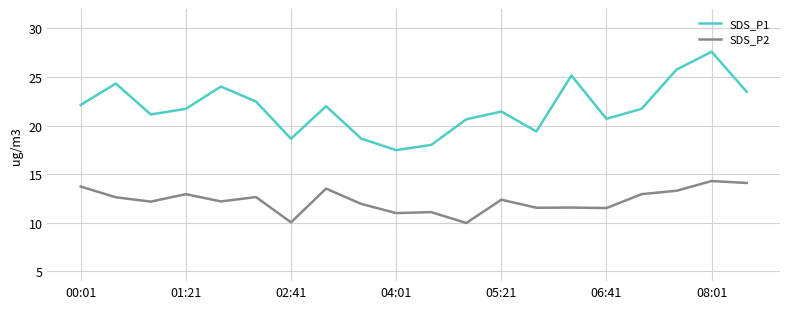

True or false: SDS_P2 has more than 0 points higher than both neighbors.

True